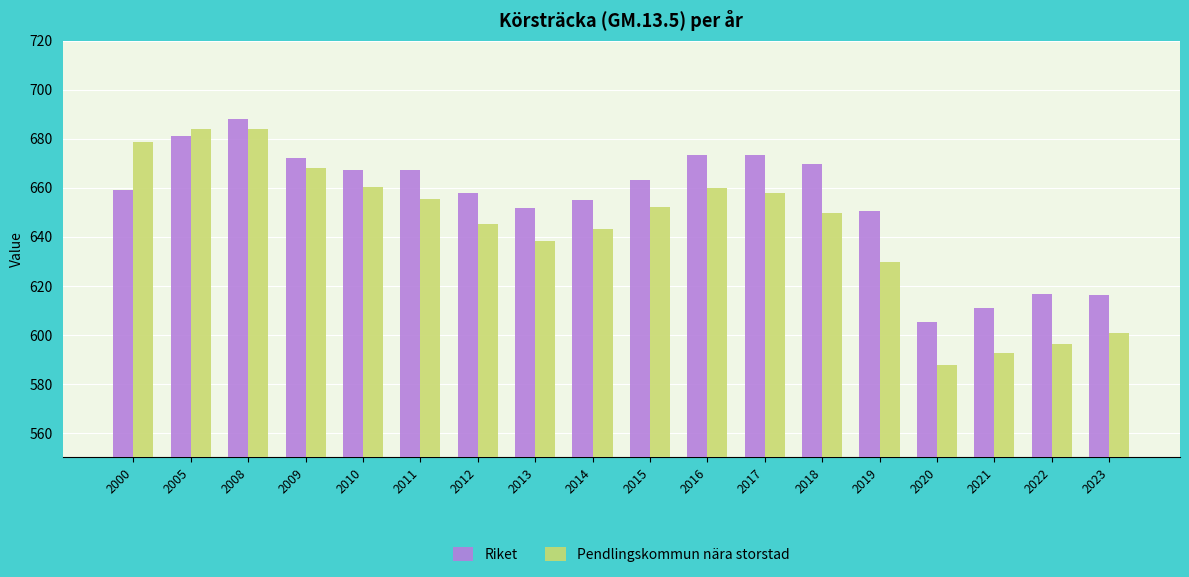

How many bars are there in total?

36